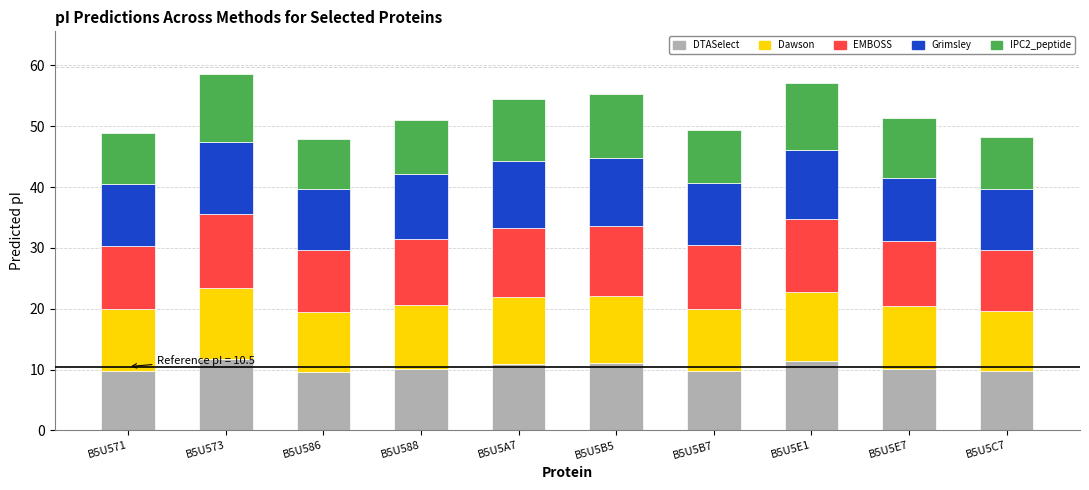

What is the total value across all series at B5U571?

48.9